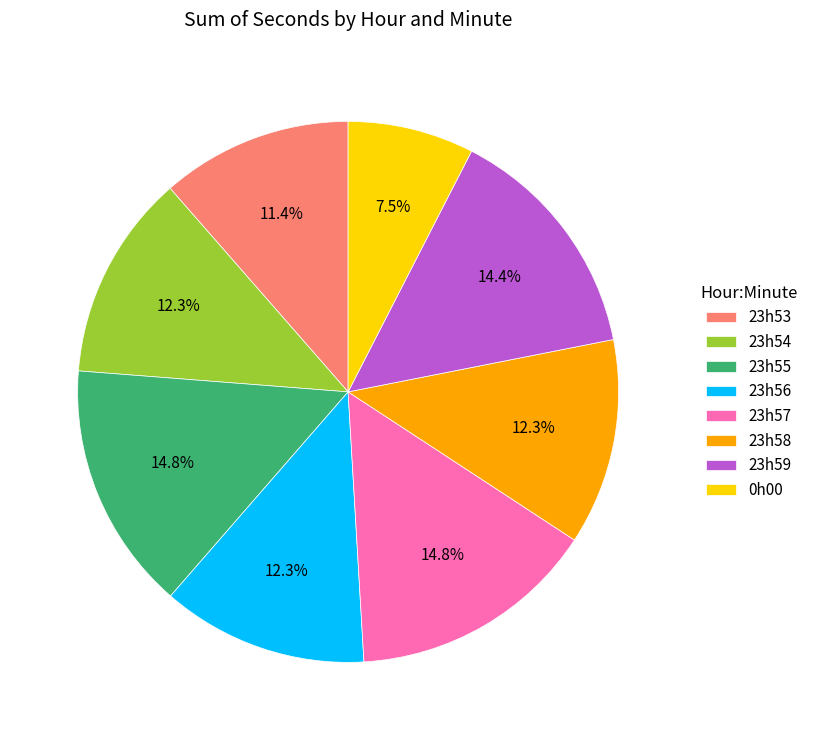

Combined, do 23h58 and 23h54 account for over 50%?

No